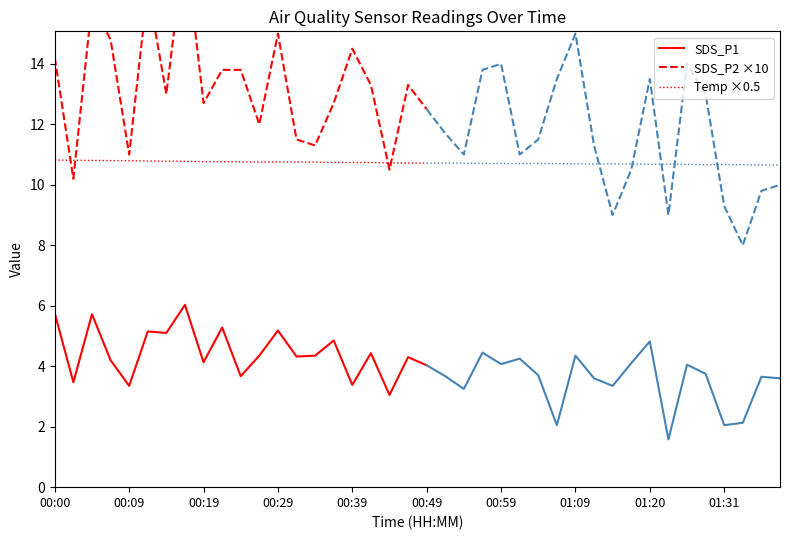

True or false: SDS_P1 and Temp ×0.5 intersect in this chart.

False